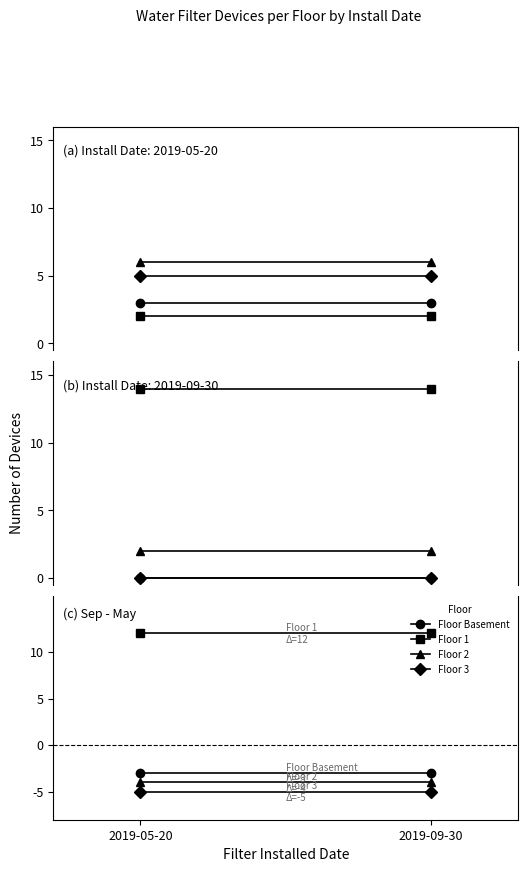

What is the average value of the Floor 2 series?

-4